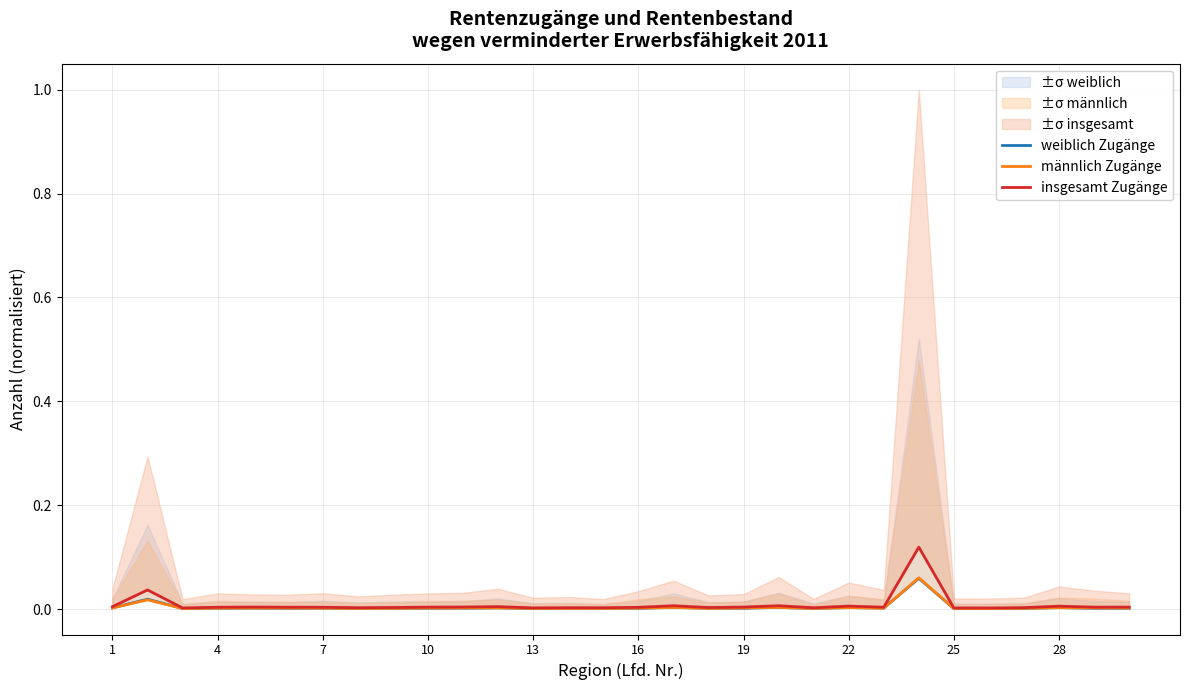

Which has a higher value, 16 or 18?

18